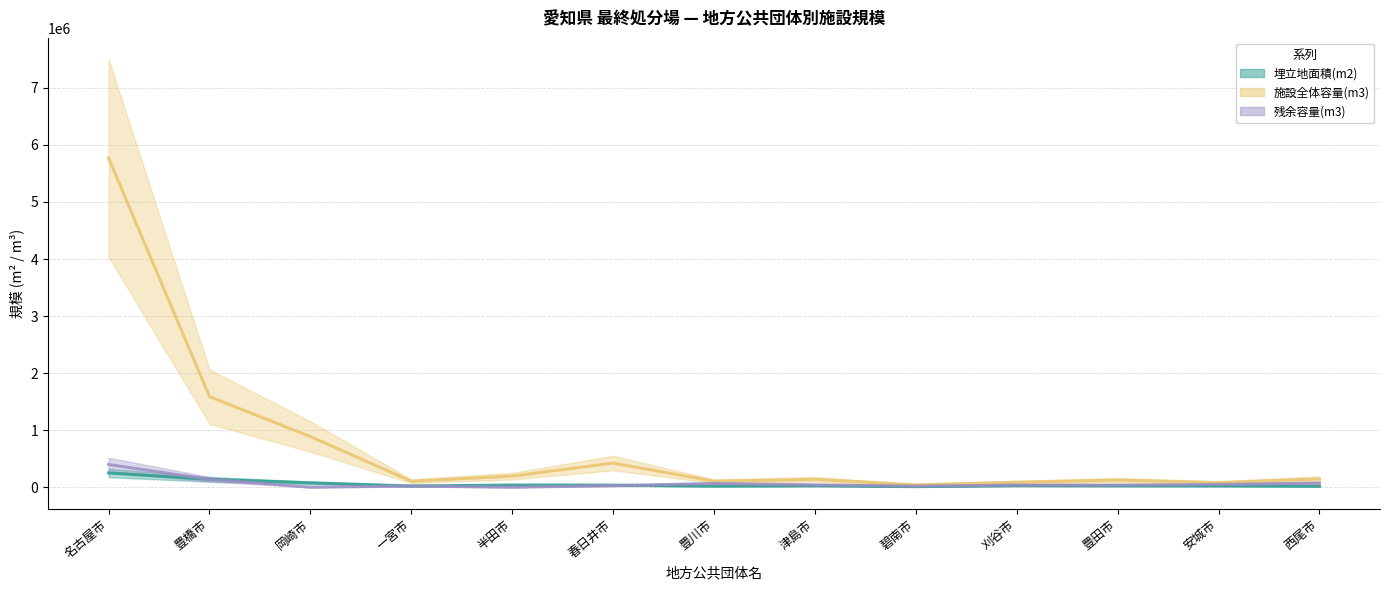

True or false: 残余容量(m3) and 施設全体容量(m3) cross at least once.

False